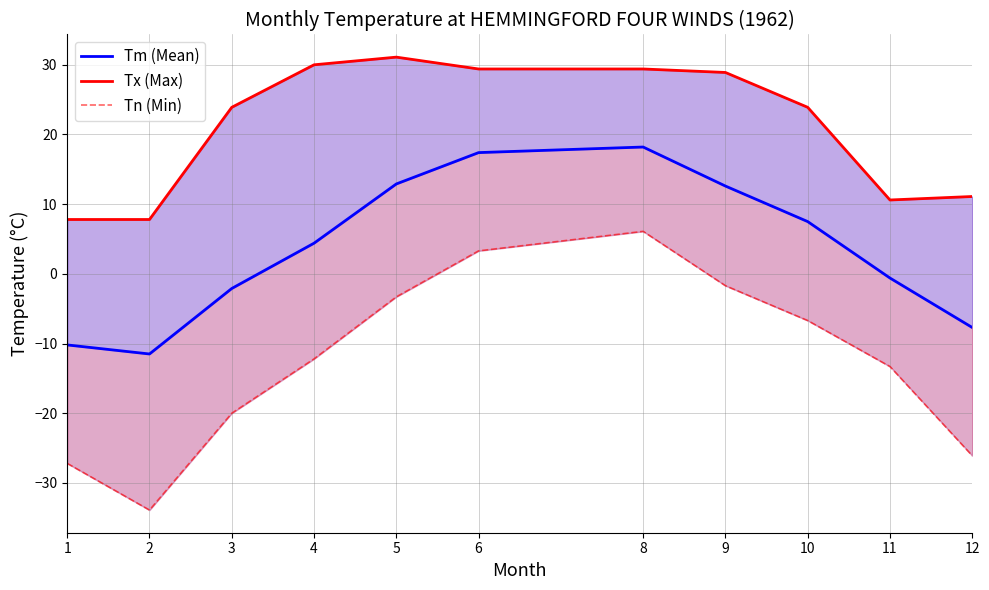

How many data points in Tm (Mean) are less than 4?

5